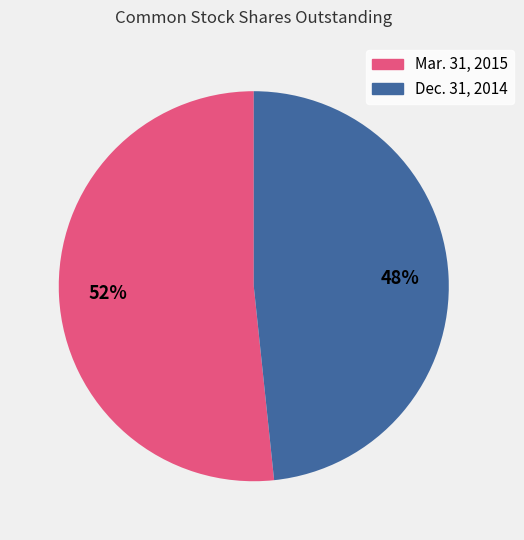

Which category has the biggest portion of the pie?

Mar. 31, 2015